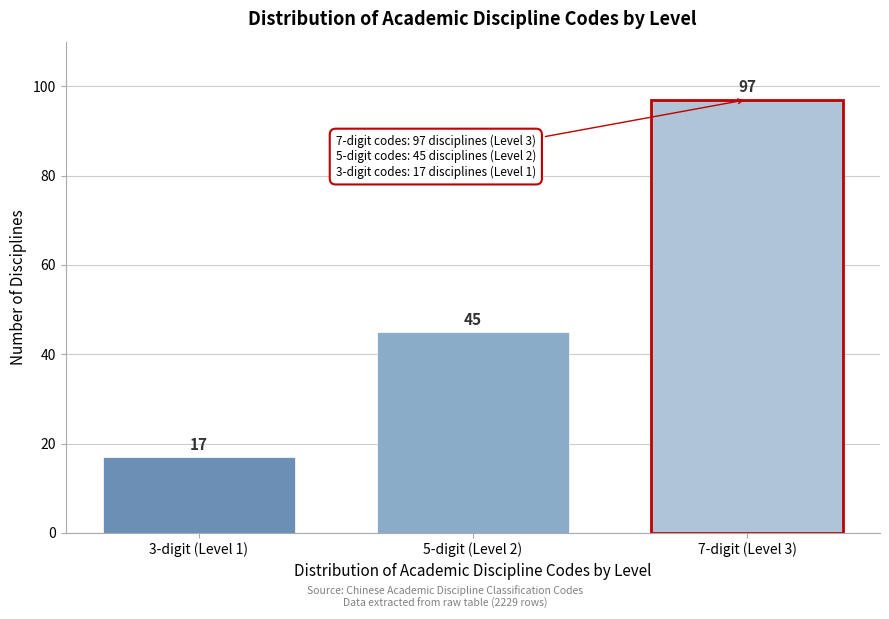

Reading left to right, what are all the values shown in this chart?

3-digit (Level 1)=17	5-digit (Level 2)=45	7-digit (Level 3)=97